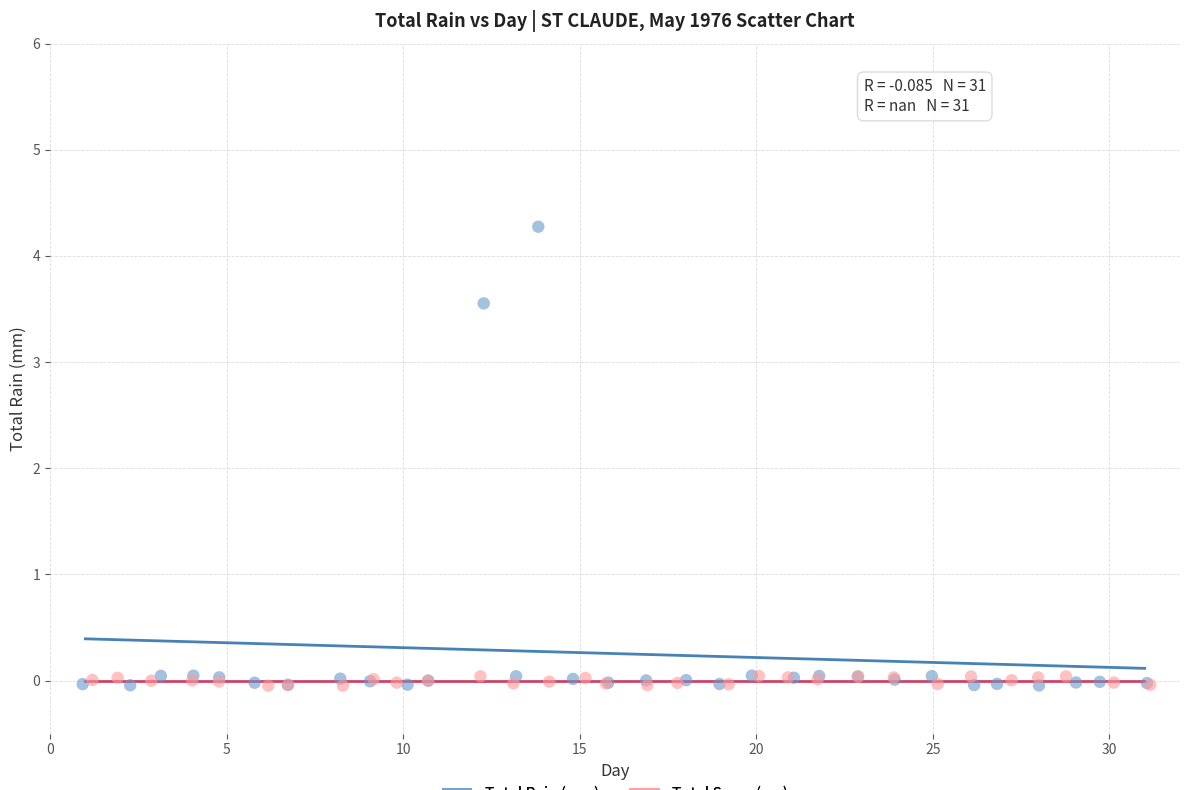

Which series has the widest spread of Y values?

Total Rain (mm)